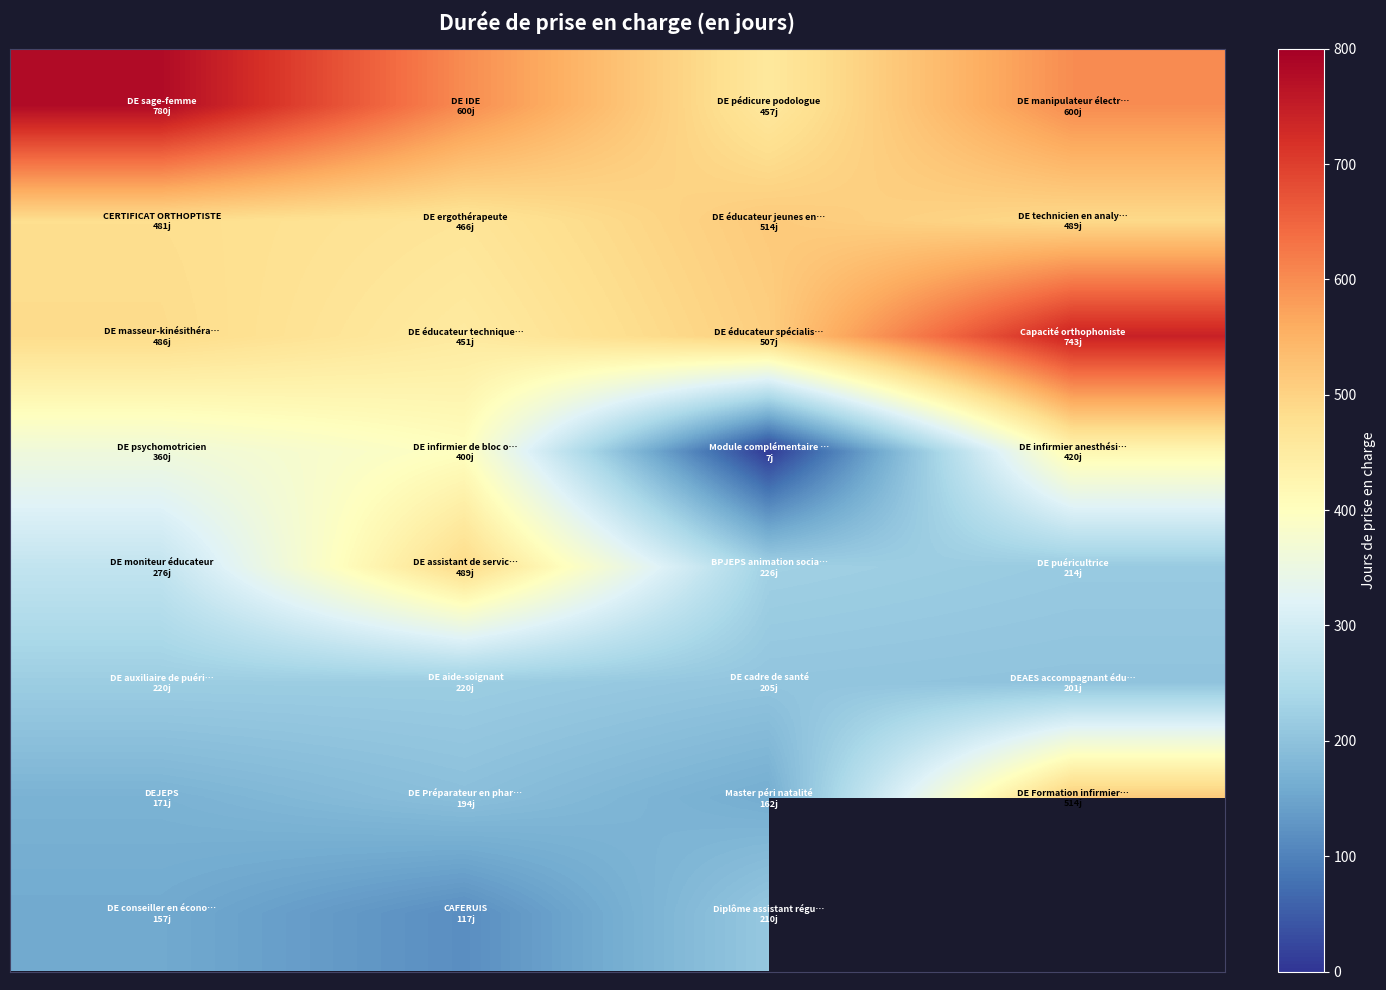

What is the smallest value displayed?

7.0